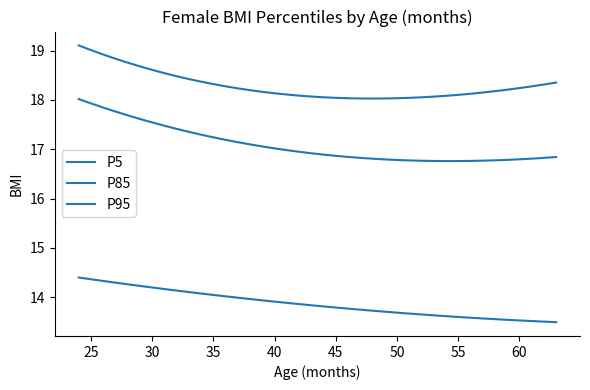

What is the label of the 4th point from the left?

35